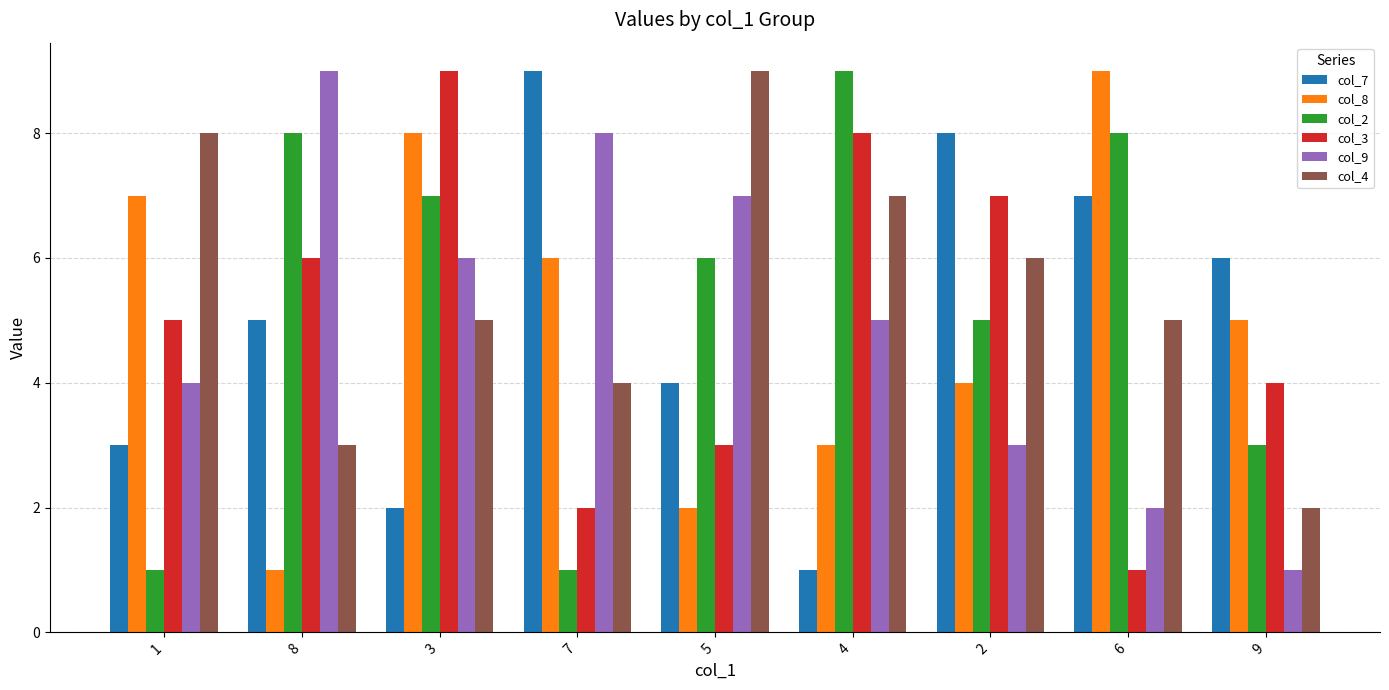

Reading left to right, extract all data points from this chart.

col_7: 3	5	2	9	4	1	8	7	6
col_8: 7	1	8	6	2	3	4	9	5
col_2: 1	8	7	1	6	9	5	8	3
col_3: 5	6	9	2	3	8	7	1	4
col_9: 4	9	6	8	7	5	3	2	1
col_4: 8	3	5	4	9	7	6	5	2